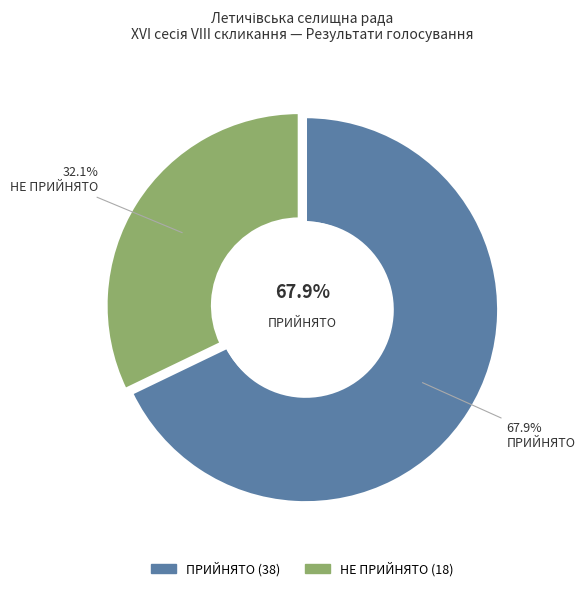

Count the number of slices in the pie.

2